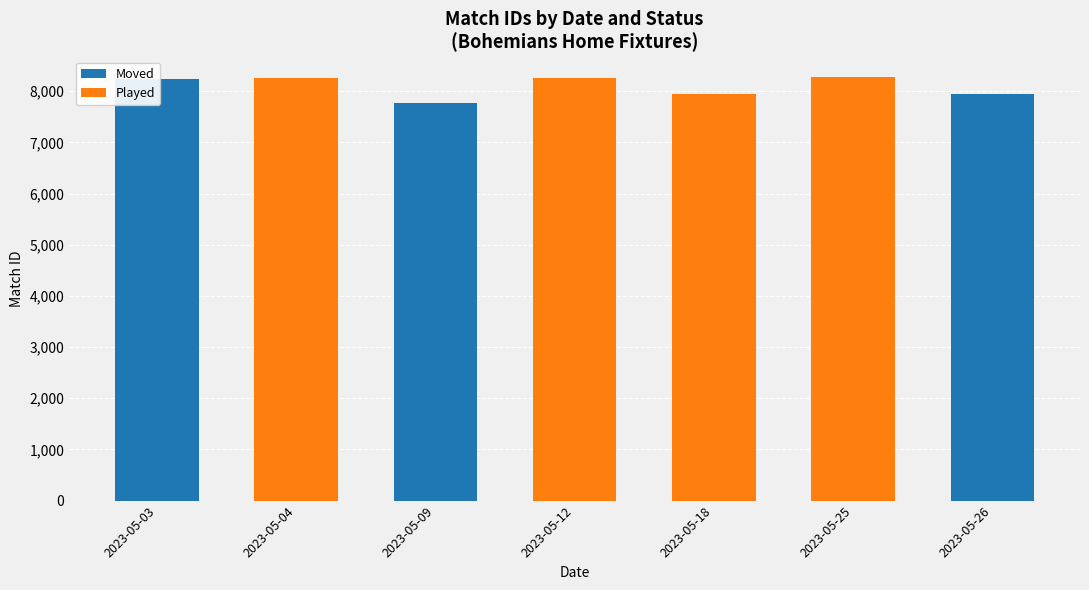

Which has a higher value, 2023-05-09 or 2023-05-04?

2023-05-09